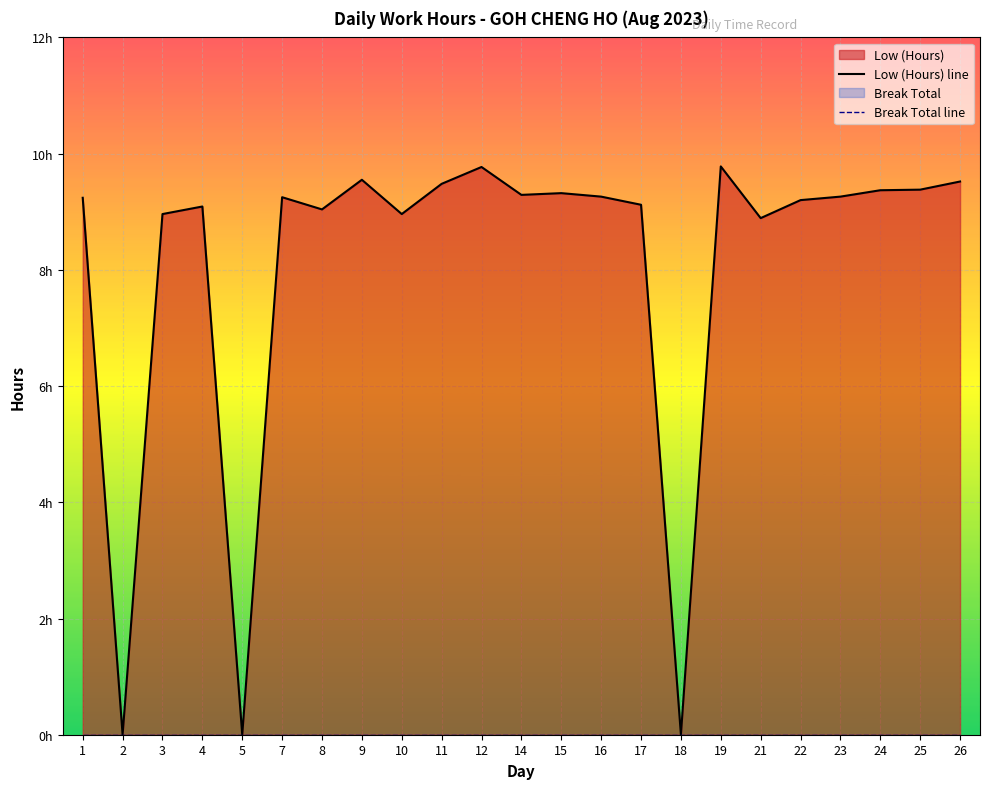

Rank the series at 9 from highest to lowest value.

Low (Hours) line, Break Total line